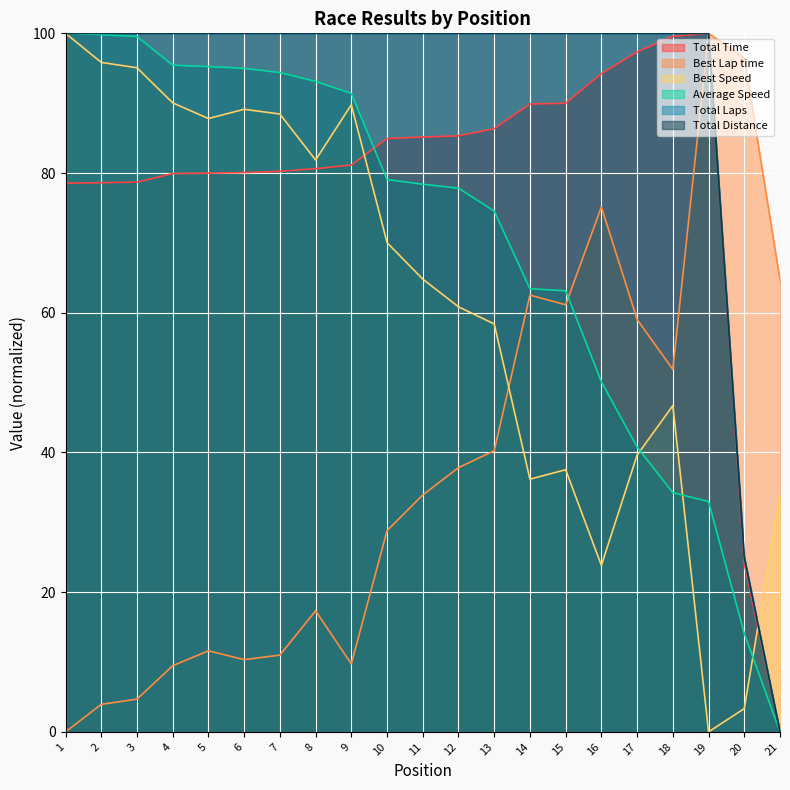

The Total Distance series shows 100.0 at 10. True or false?

True